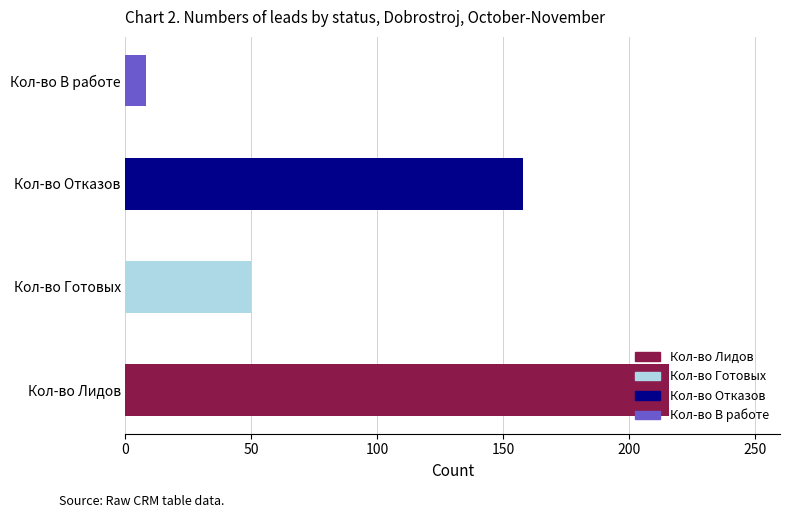

How many values are below 158?

2